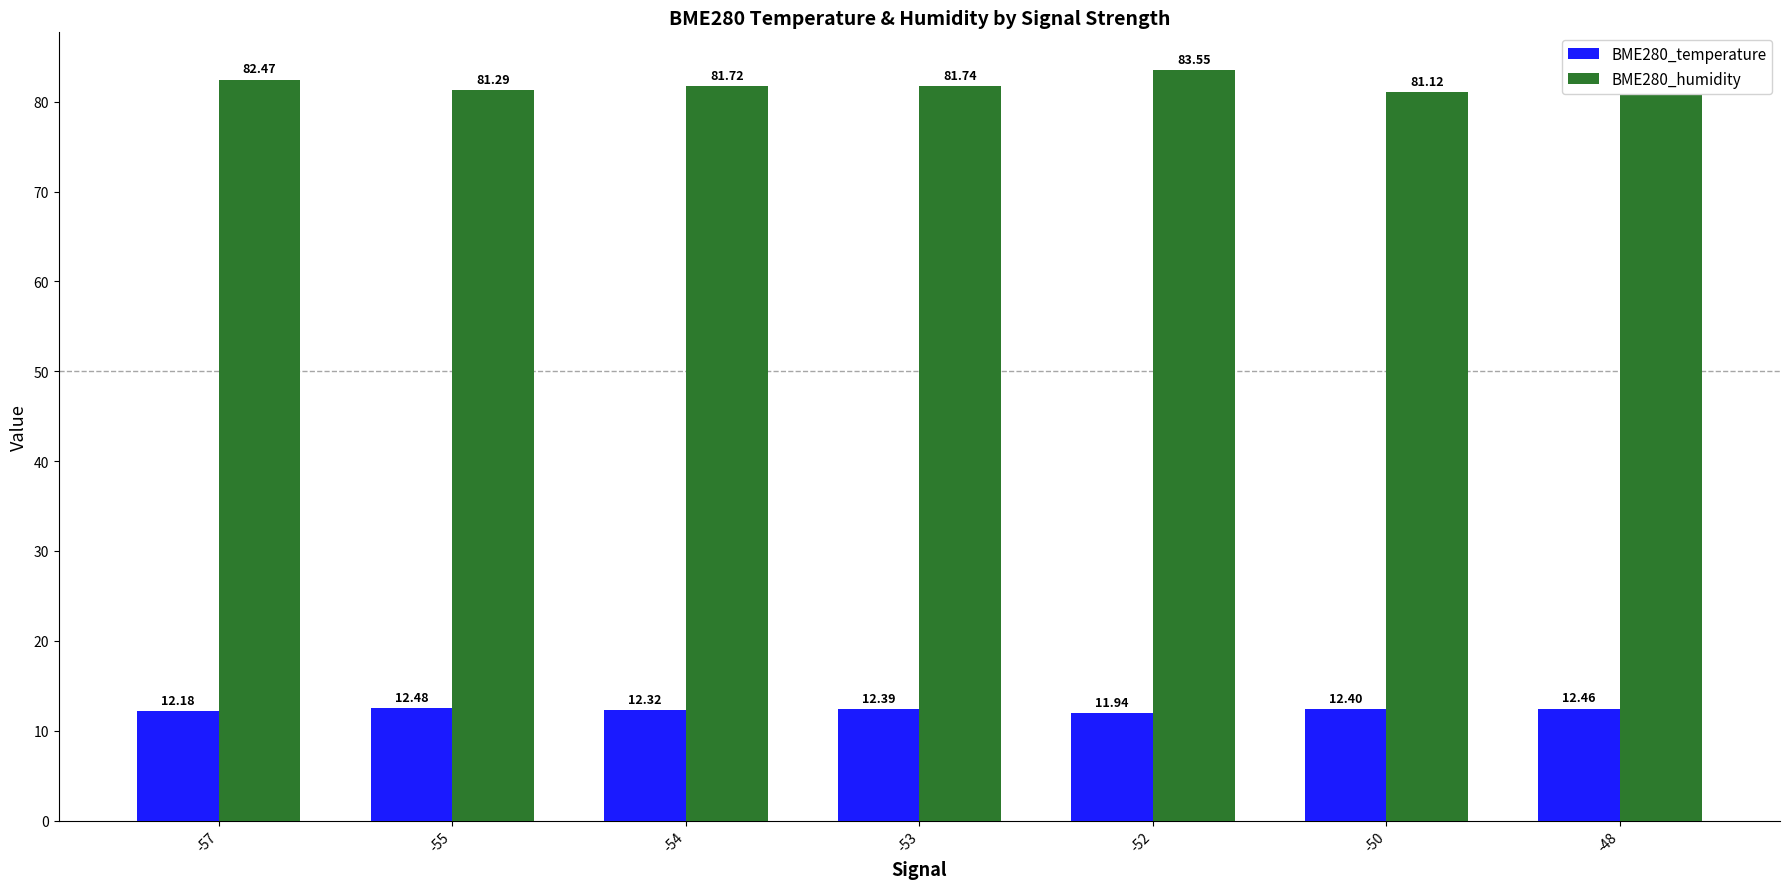

Is the value of BME280_temperature at -55 greater than the value of BME280_humidity at -52?

No